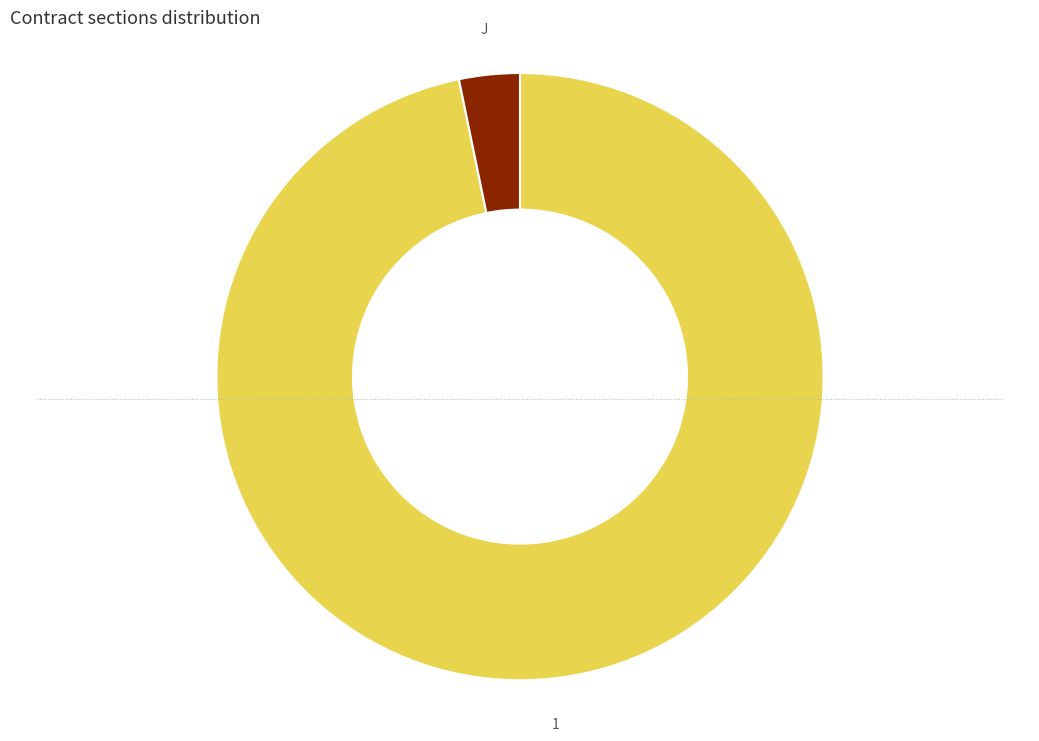

Which slice is the largest?

1